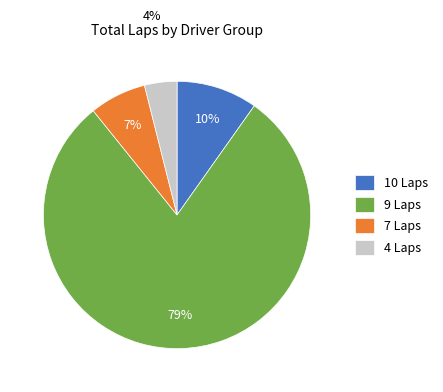

What percentage is the 9 Laps slice, to the nearest percent?

79%